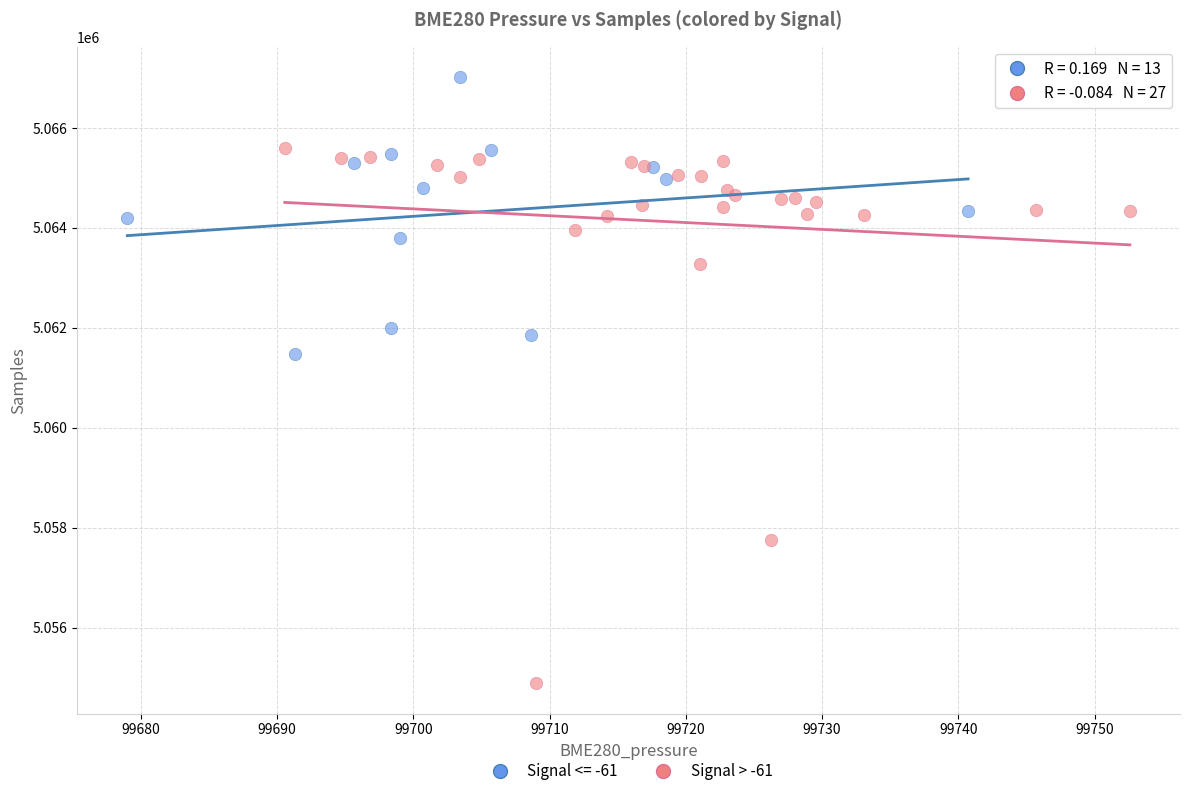

Which series contains the lowest Y value?

Signal > -61